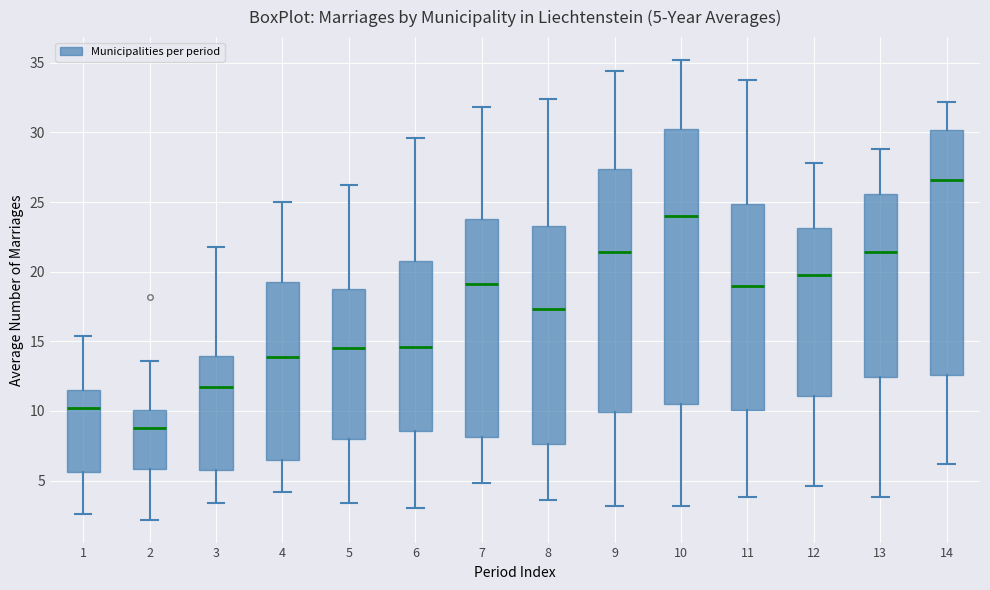

Which box's median line is the lowest?

2